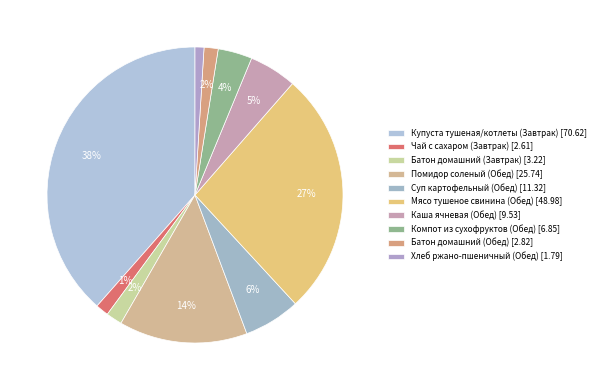

Do Чай с сахаром (Завтрак) and Хлеб ржано-пшеничный (Обед) together represent more than half of the pie?

No